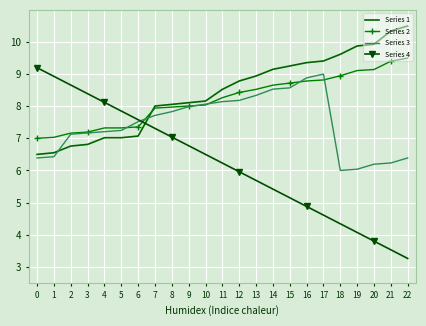

The value of Series 4 at 3 is 2.9. True or false?

False